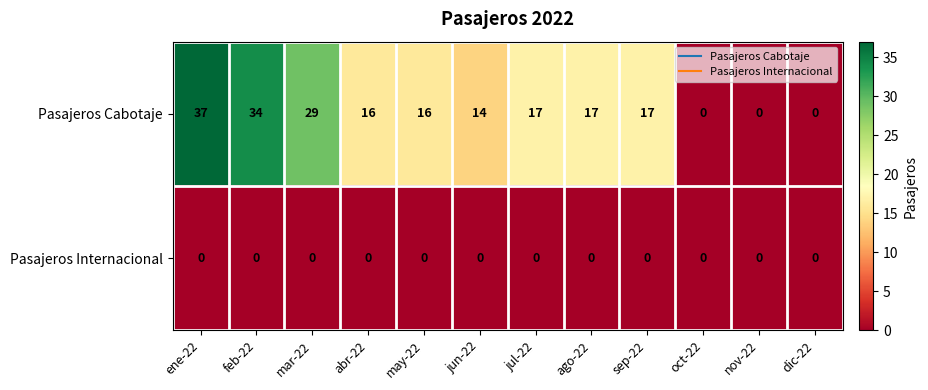

How many distinct data groups are displayed?

2